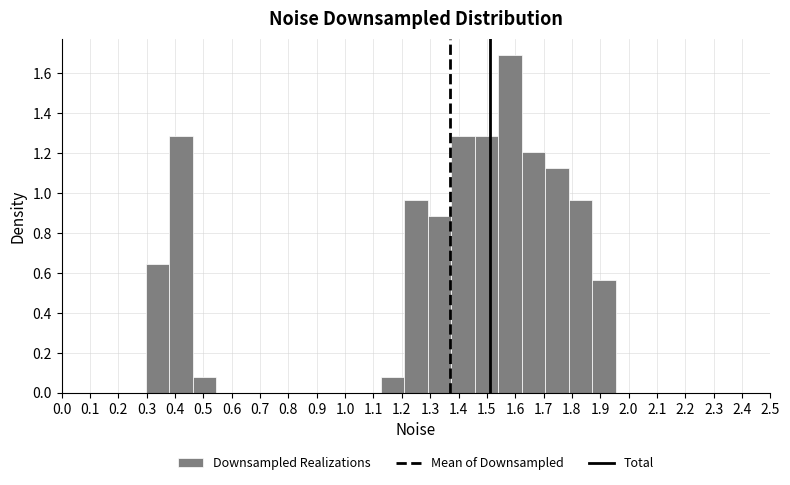

Which range on the x-axis has the tallest bar?

1.54 to 1.62